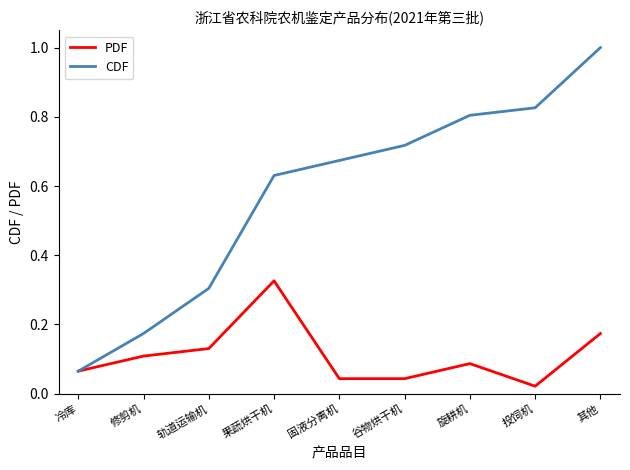

Is the value of CDF at 果蔬烘干机 greater than the value of PDF at 旋耕机?

Yes